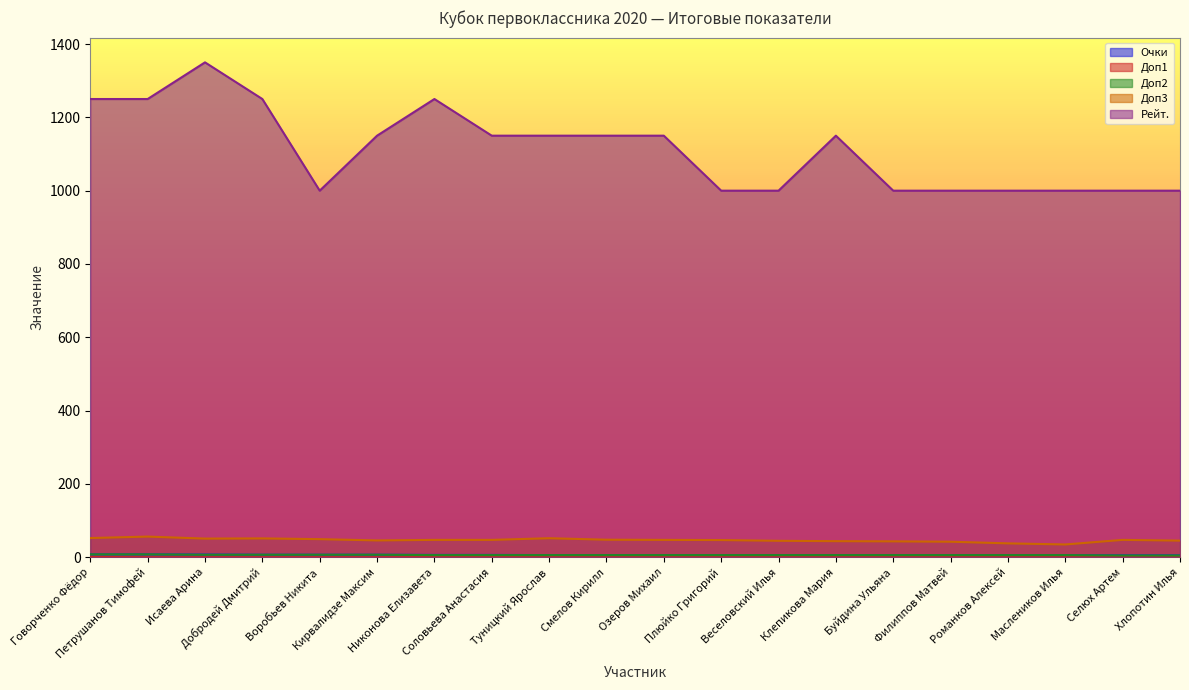

At which category does Доп3 reach its first local valley?

Исаева Арина